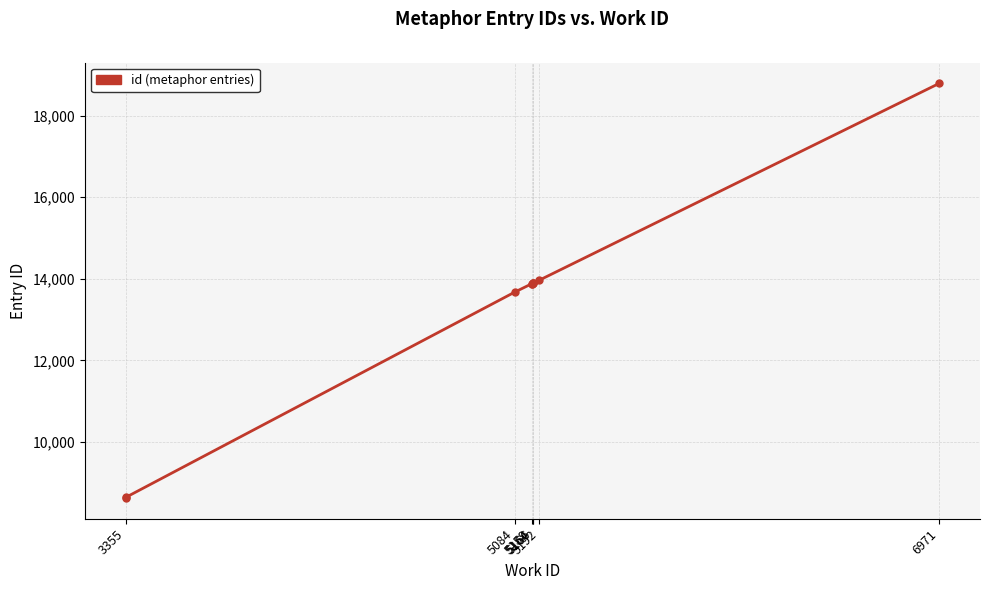

How many lines are shown in the chart?

1